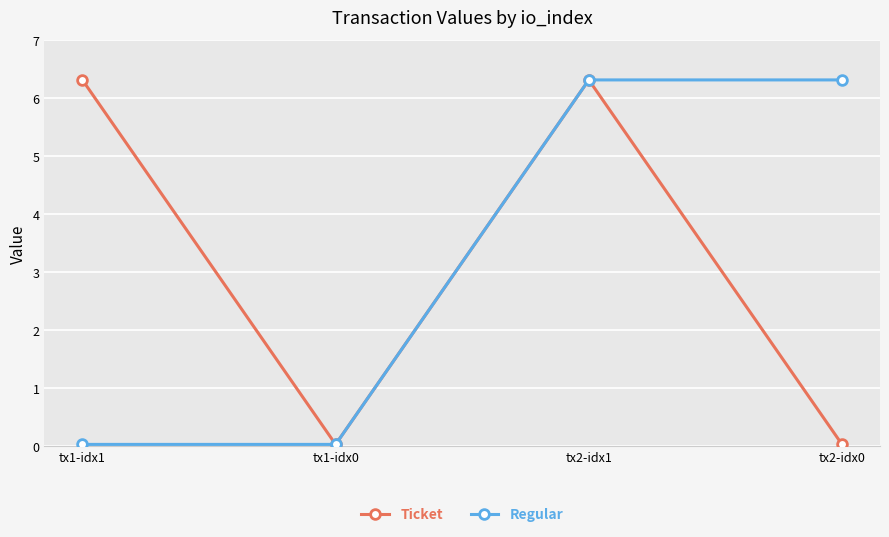

Where is the first local maximum for Ticket?

tx2-idx1